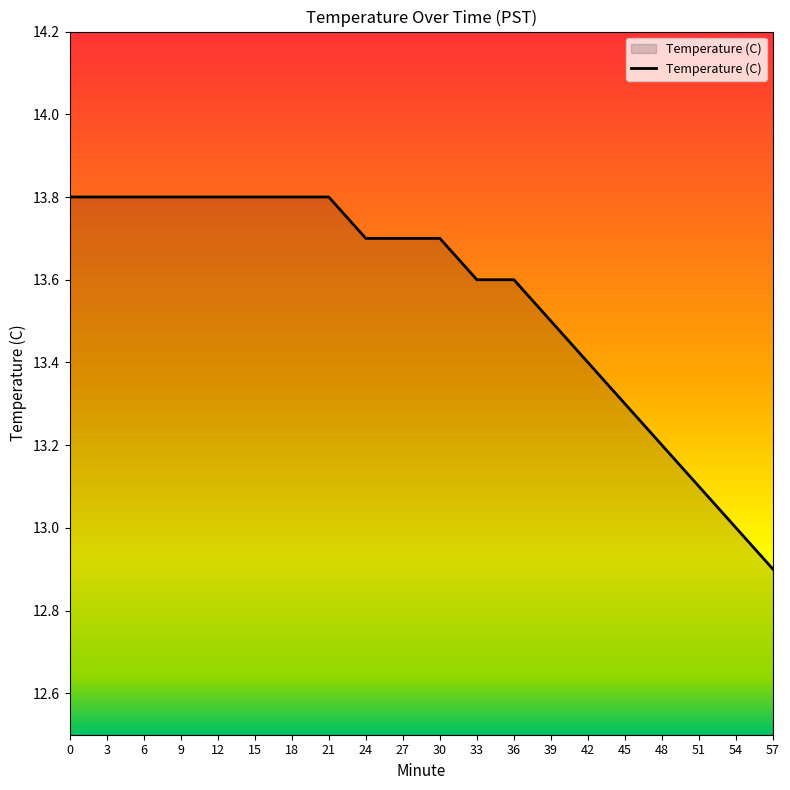

What is the difference between the maximum and minimum values?

0.9